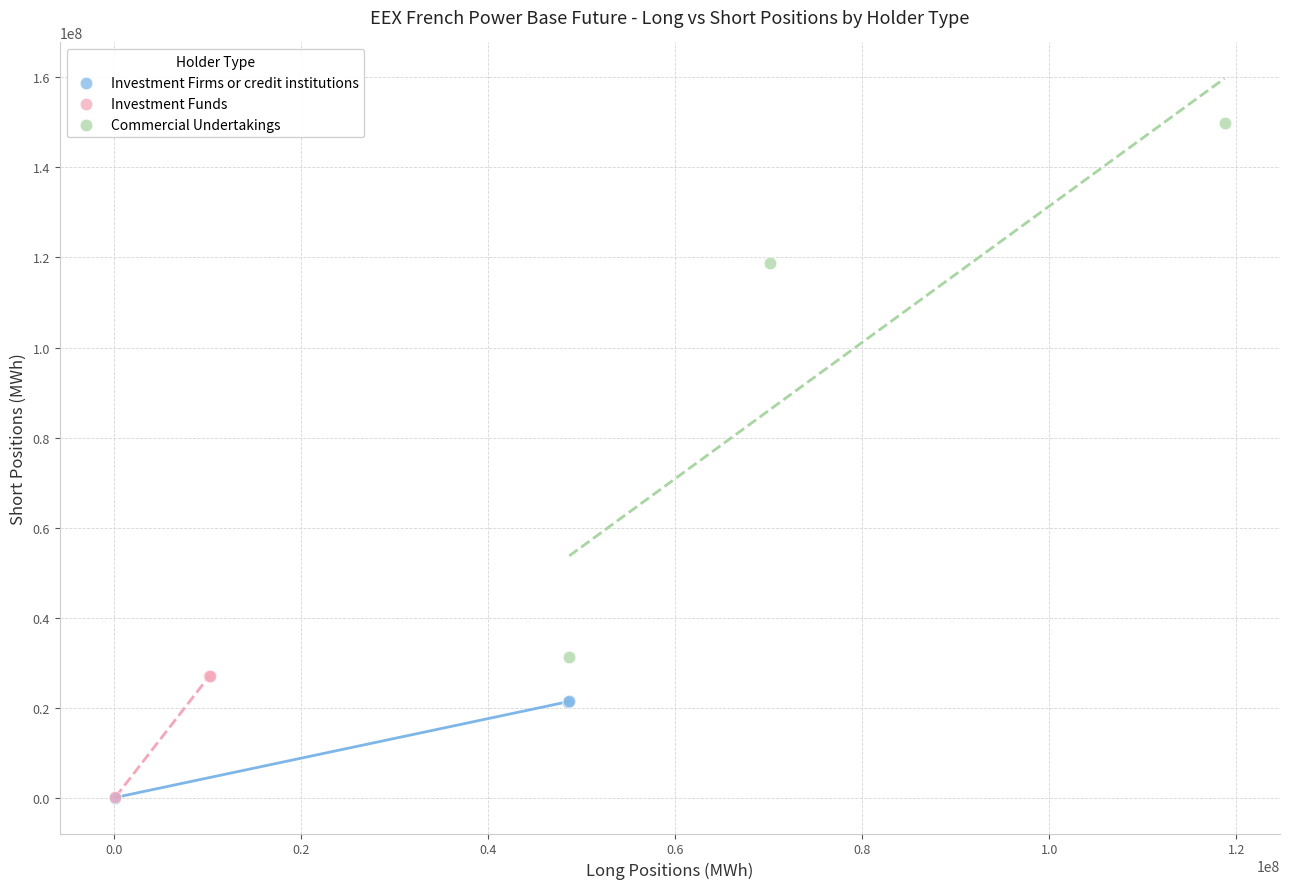

Which series has the largest Y range (max minus min)?

Commercial Undertakings